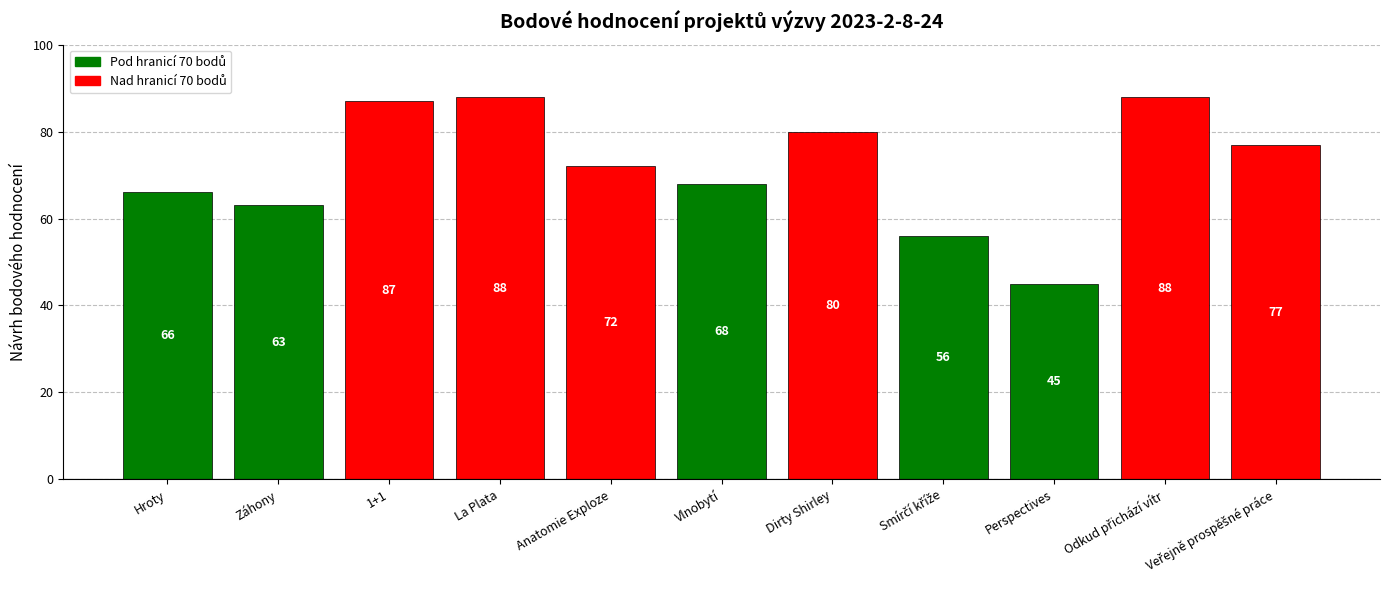

True or false: the data shows 80 at Dirty Shirley.

True